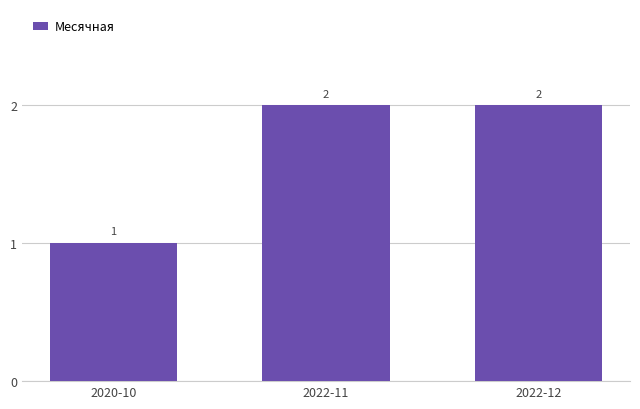

What is the average value?

2